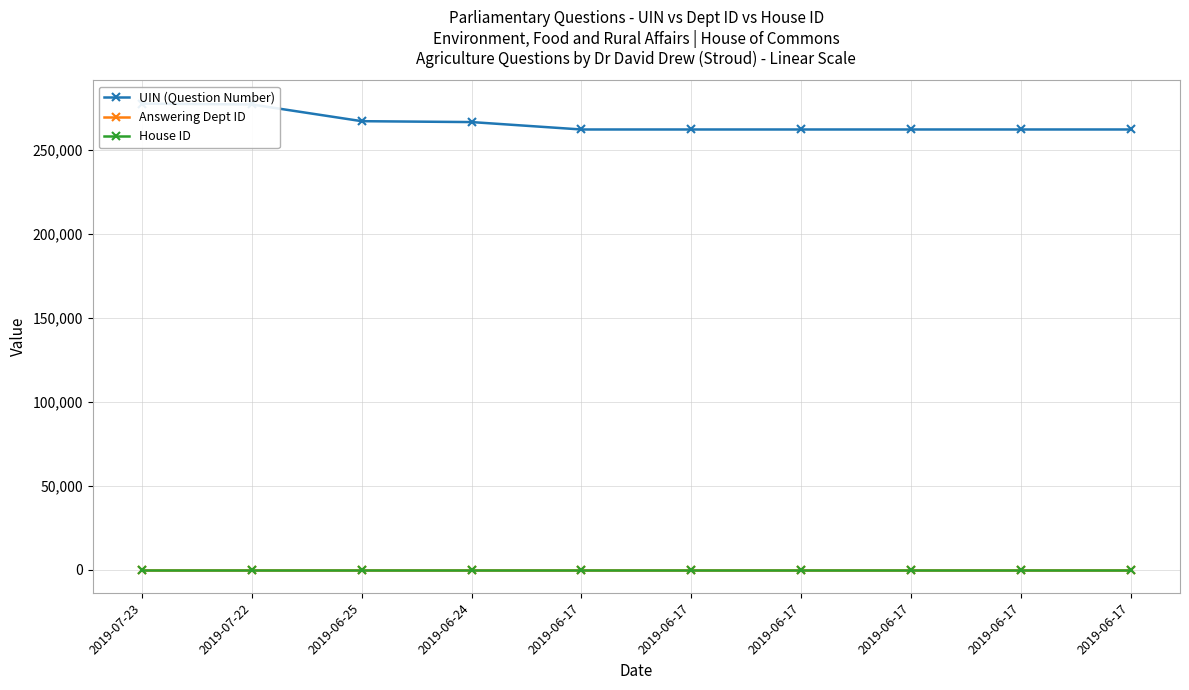

The value of Answering Dept ID at 2019-06-17 is 13. True or false?

True